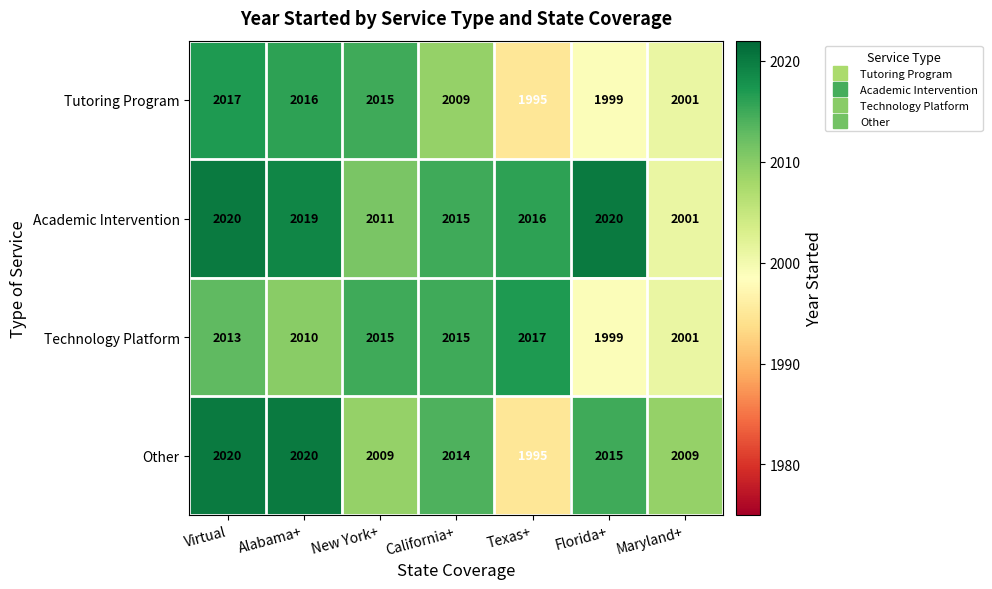

What is the difference between the maximum and minimum values in the Academic Intervention series?

19